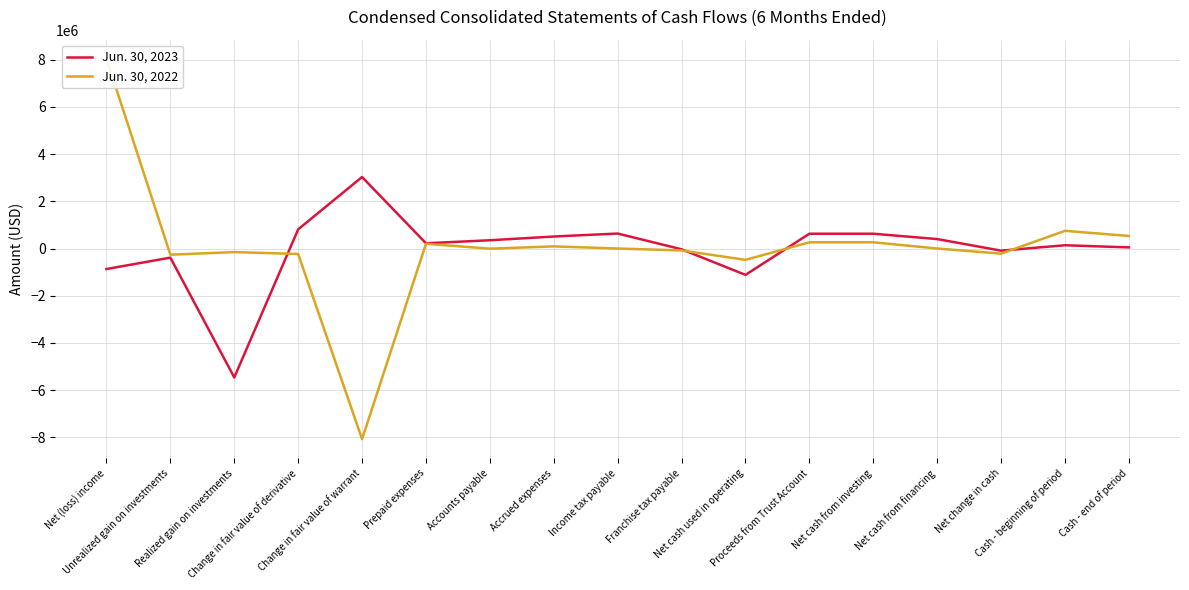

How many data points in Jun. 30, 2023 are less than 221775?

8